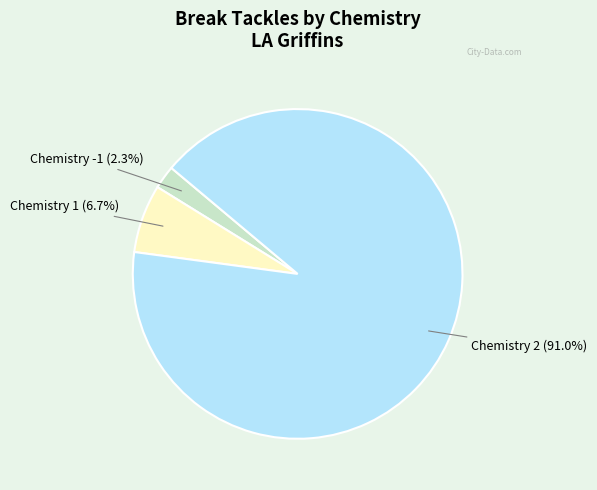

Is there a majority slice in this chart?

Yes